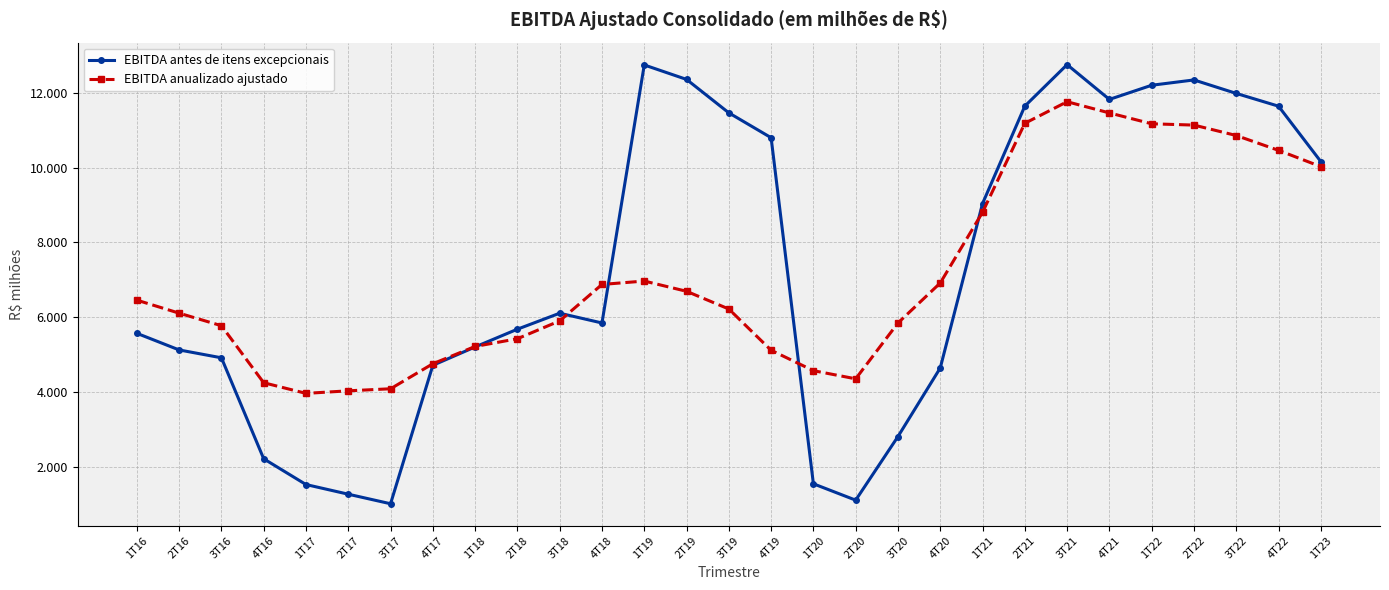

What are all the series names shown in the legend?

EBITDA antes de itens excepcionais, EBITDA anualizado ajustado